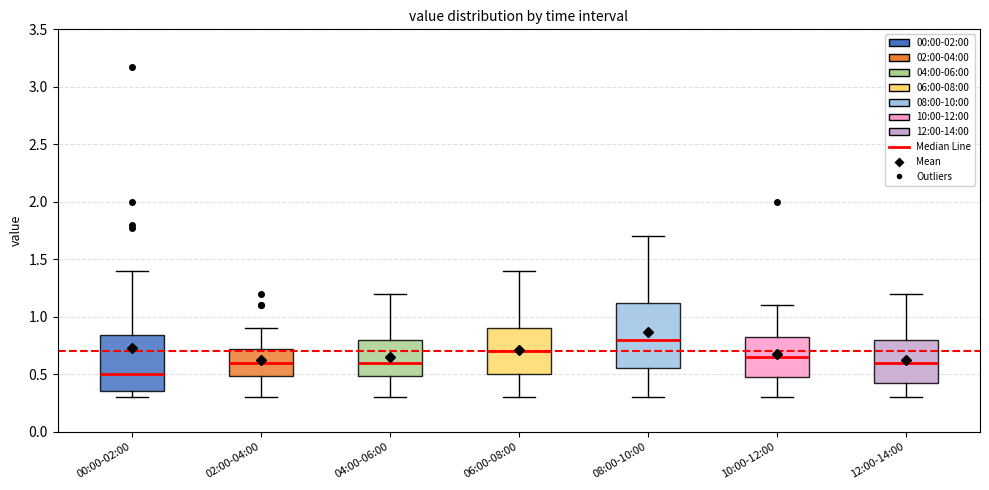

Reading left to right, read every box against the y-axis: the position of its median line, the range the box covers, and the ends of its whiskers. The values are not printed on the chart, so give them approximately, as read against the axis.

00:00-02:00: median 0.50, box 0.35 to 0.85, whiskers 0.30 to 1.40
02:00-04:00: median 0.60, box 0.50 to 0.75, whiskers 0.30 to 0.90
04:00-06:00: median 0.60, box 0.50 to 0.80, whiskers 0.30 to 1.20
06:00-08:00: median 0.70, box 0.50 to 0.90, whiskers 0.30 to 1.40
08:00-10:00: median 0.80, box 0.55 to 1.15, whiskers 0.30 to 1.70
10:00-12:00: median 0.65, box 0.50 to 0.85, whiskers 0.30 to 1.10
12:00-14:00: median 0.60, box 0.40 to 0.80, whiskers 0.30 to 1.20